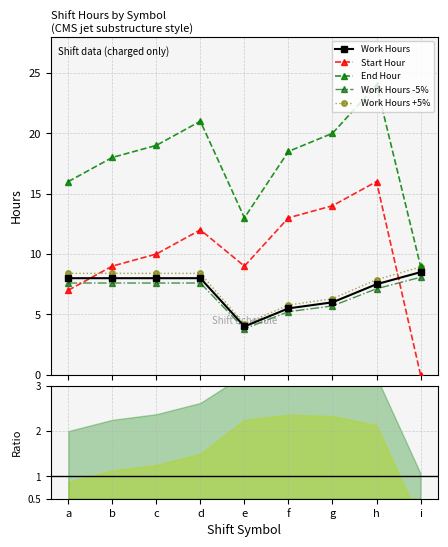

What is the sum of all Work Hours +5% values?

66.7